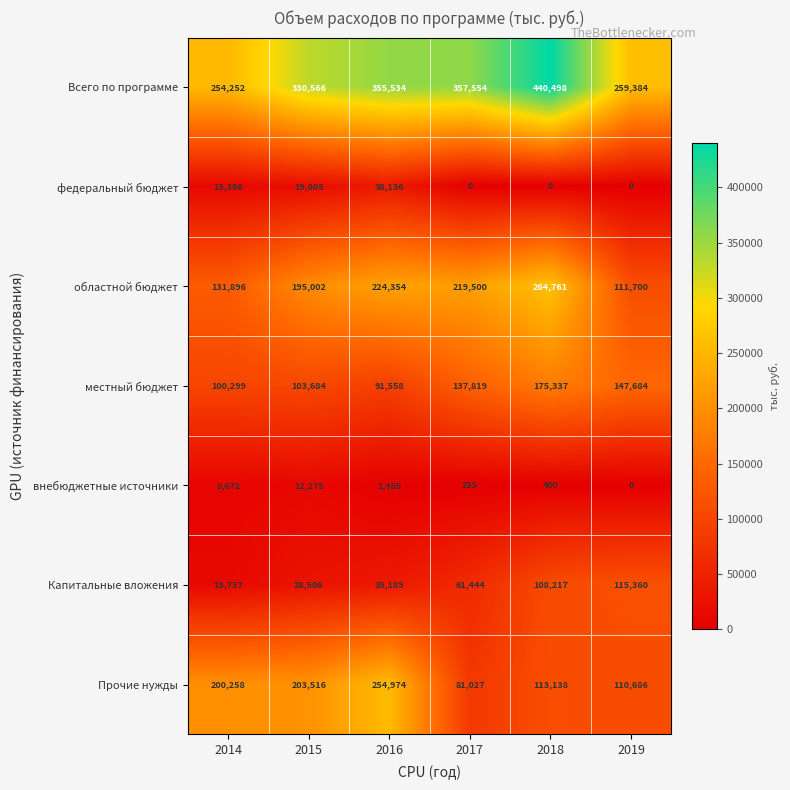

At which label does внебюджетные источники first exceed 1485?

2014